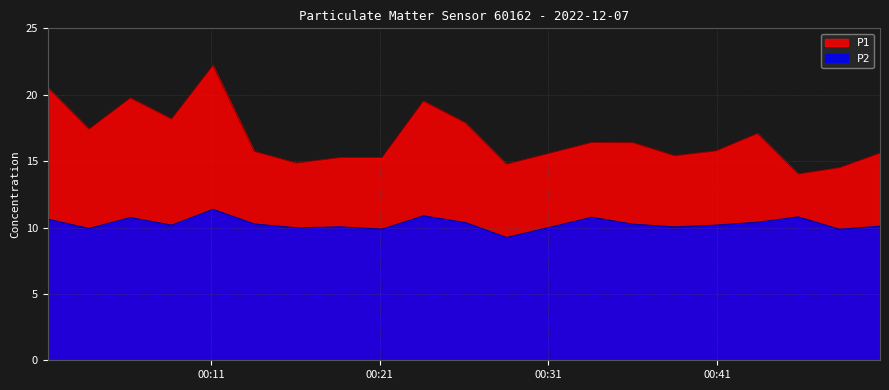

Reading right to left, extract all data points from this chart.

P1: 15.6	14.5	14.0	17.1	15.8	15.4	16.4	16.4	14.8	17.9	19.5	15.3	15.3	14.8	15.7	22.2	18.2	19.8	17.4	20.6
P2: 10.1	9.9	10.8	10.4	10.2	10.1	10.2	10.8	9.2	10.4	10.9	9.9	10.1	10.0	10.3	11.4	10.2	10.8	9.9	10.6